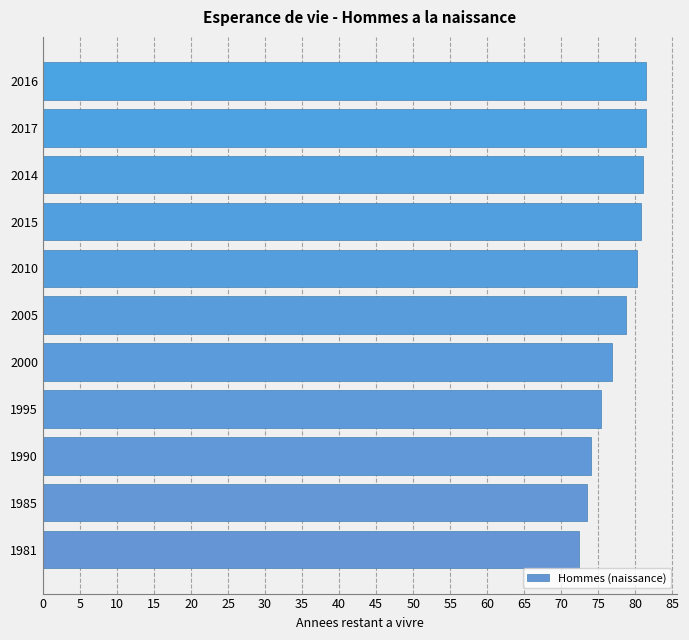

What is the average value?

77.8